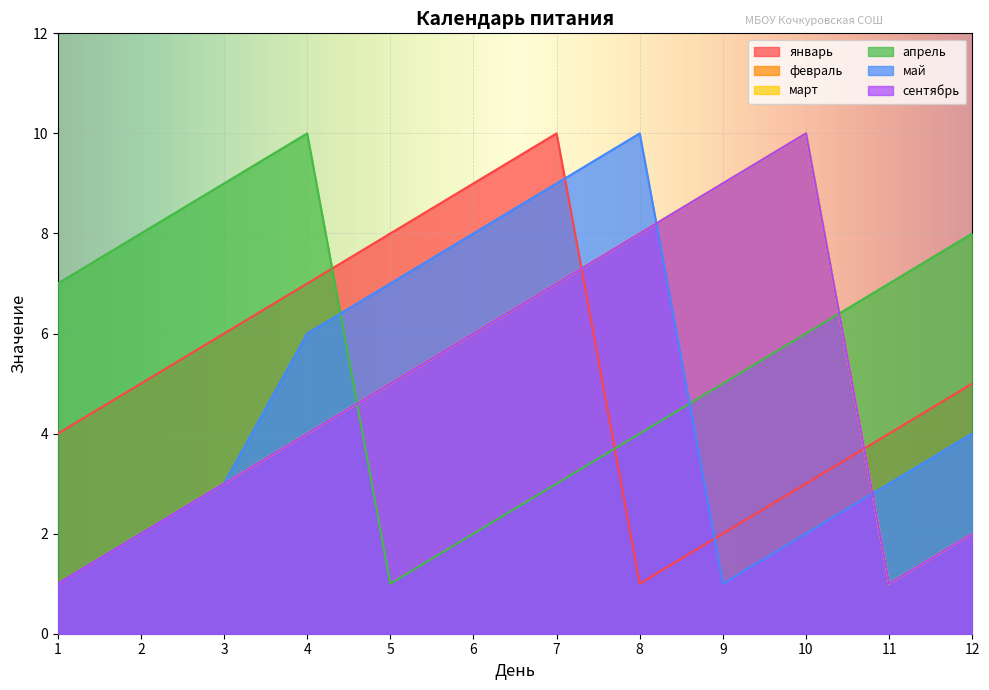

Where is the first local maximum for февраль?

10